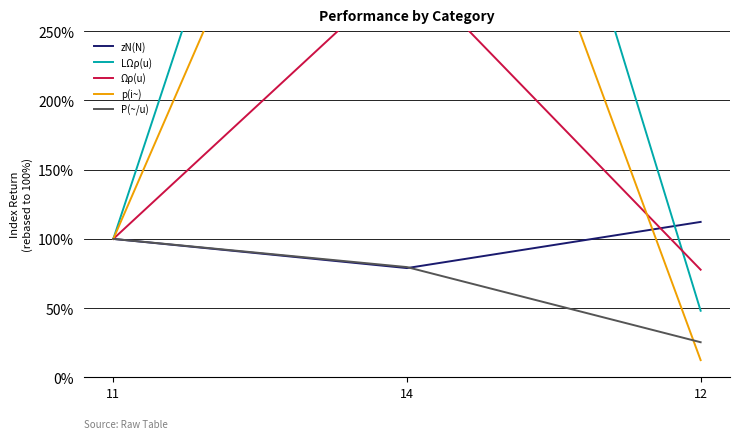

Between 11 and 12, which is larger?

12